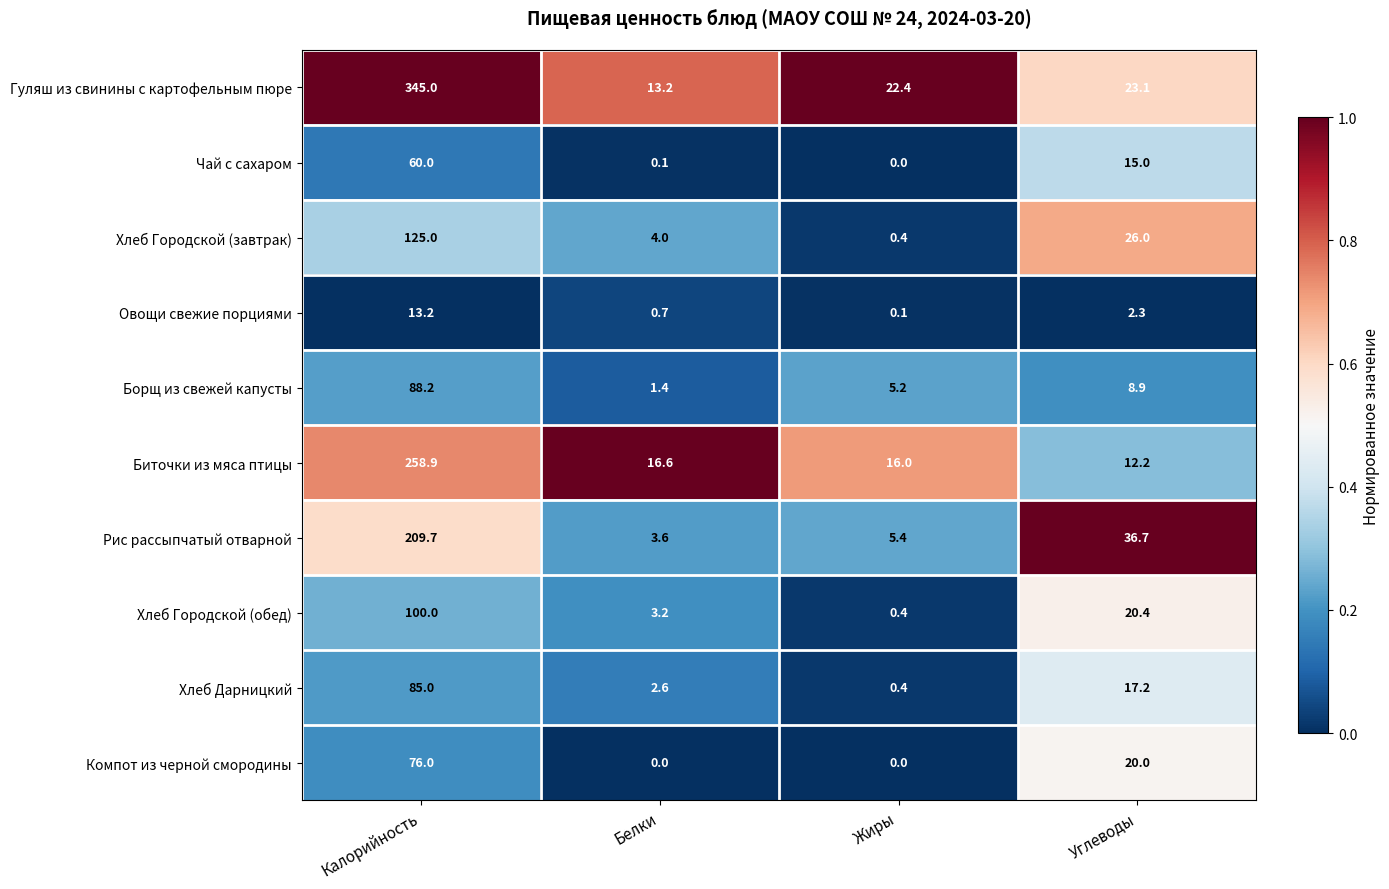

True or false: Борщ из свежей капусты has a value of 20.8 at Калорийность.

False